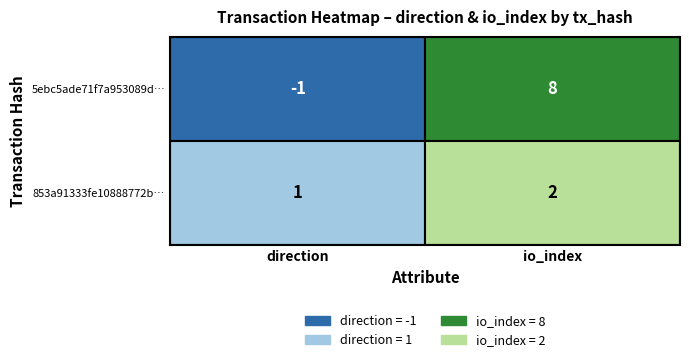

What is the smallest value displayed?

-1